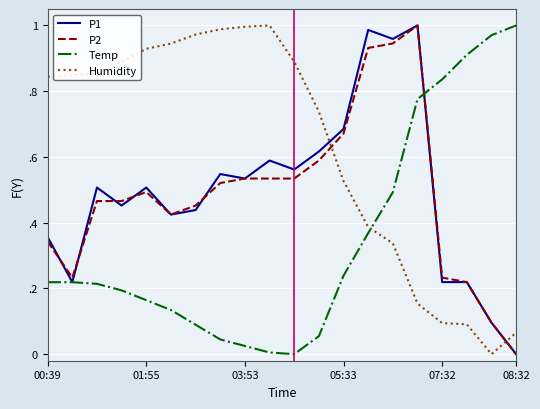

Does the chart display data point markers on the line(s)?

No